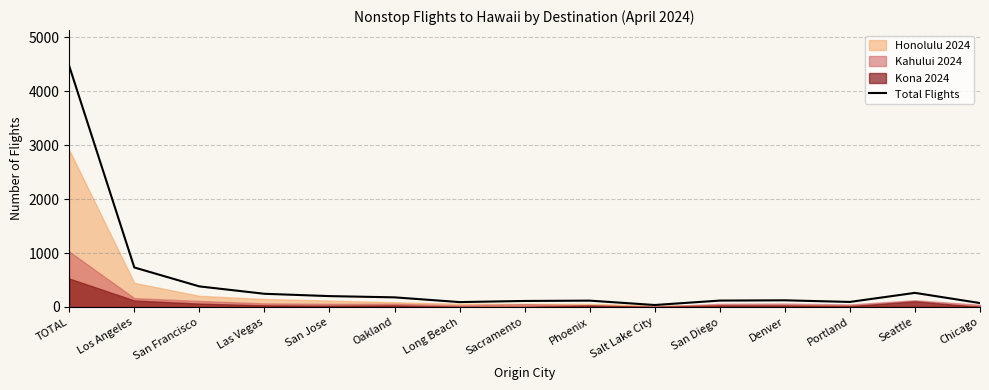

The chart shows a value of 1027 at TOTAL. True or false?

False